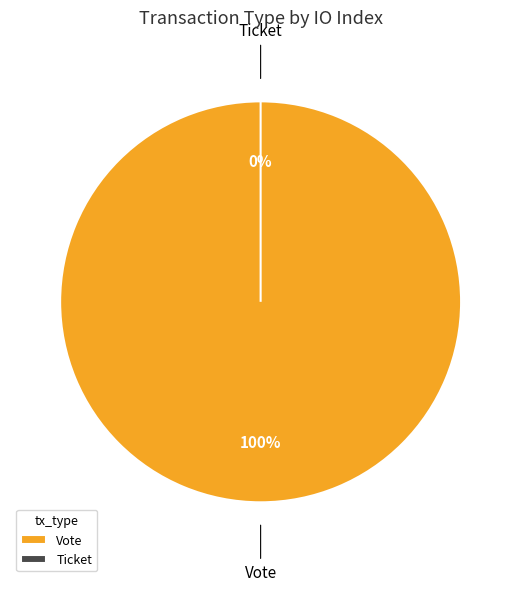

True or false: Vote accounts for 99% of the total.

False